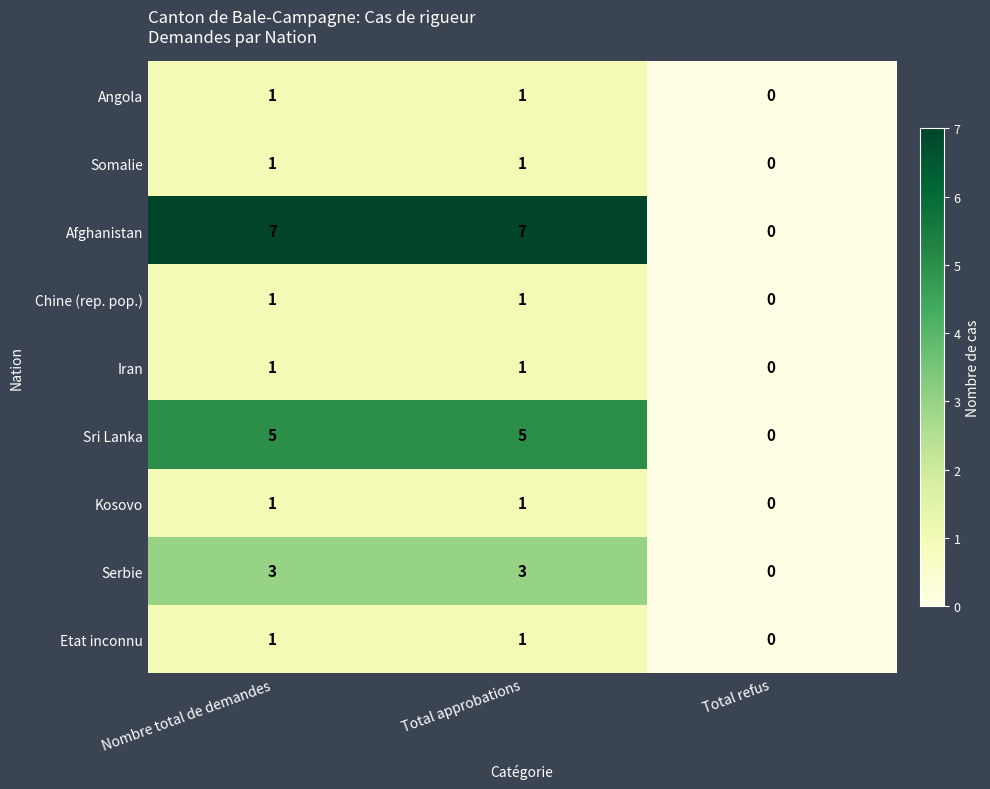

What is the sum of the Afghanistan values at Total approbations and Total refus?

7